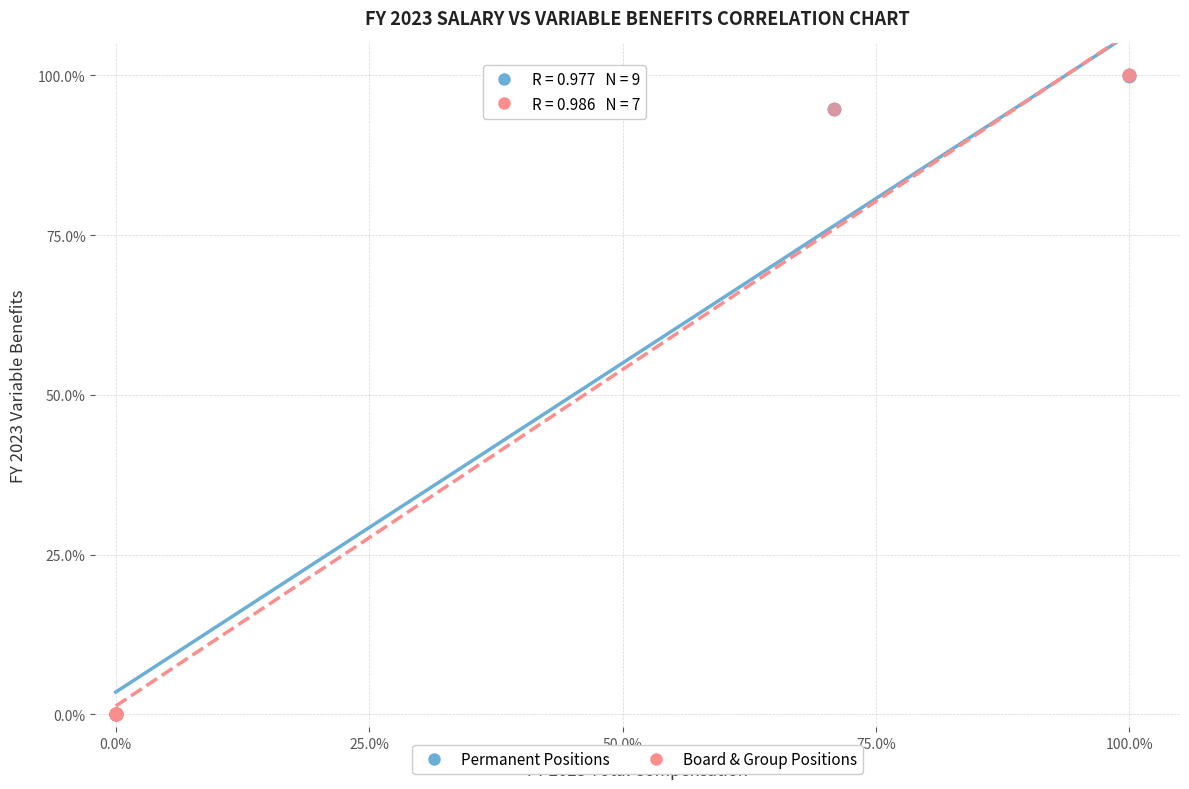

What are all the series names shown in the legend?

Permanent Positions, Board & Group Positions